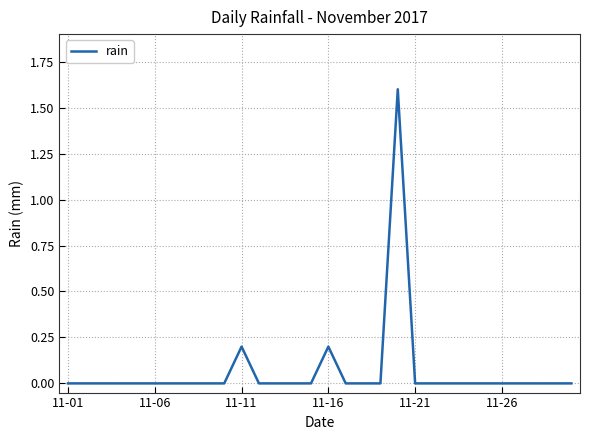

What is the maximum value shown in the chart?

1.6